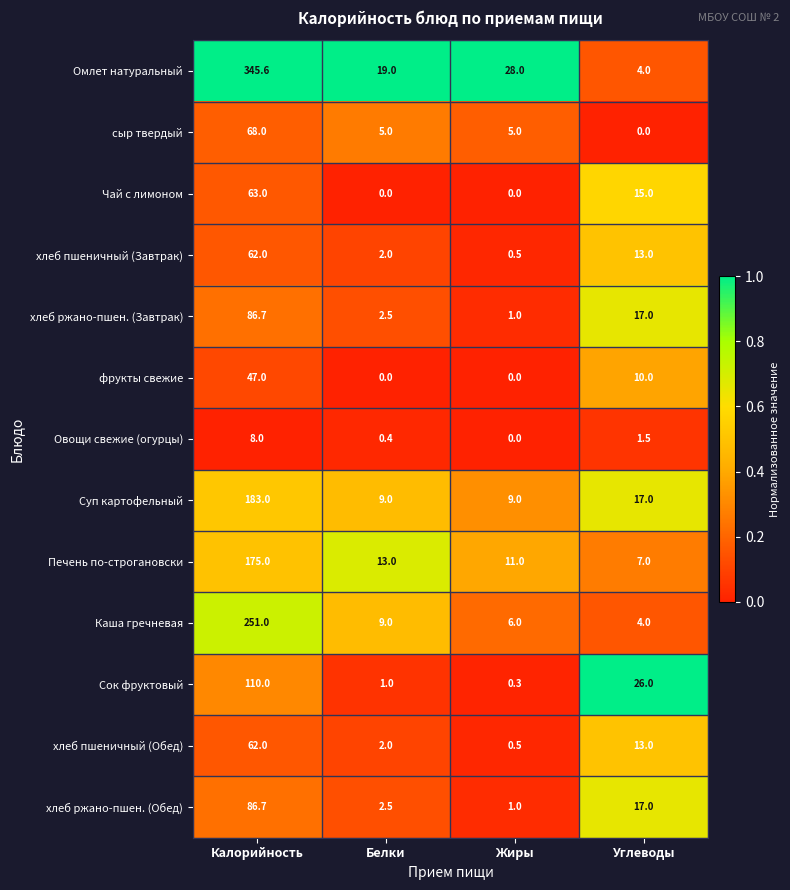

Where does the Сок фруктовый series first go above 26?

Калорийность